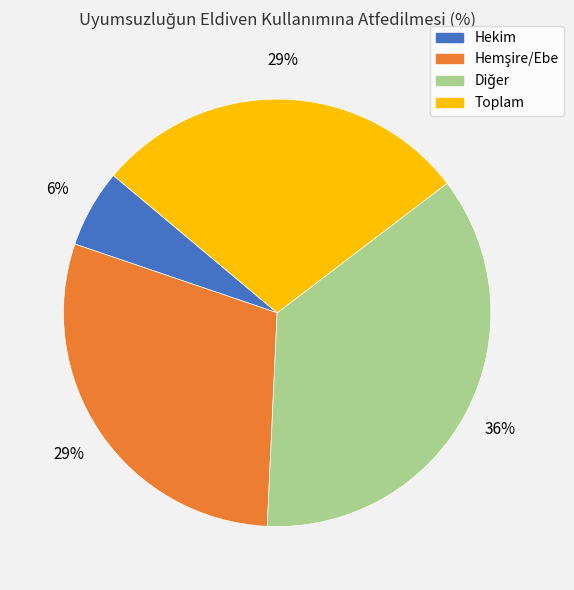

Which has a higher value, Toplam or Hekim?

Toplam